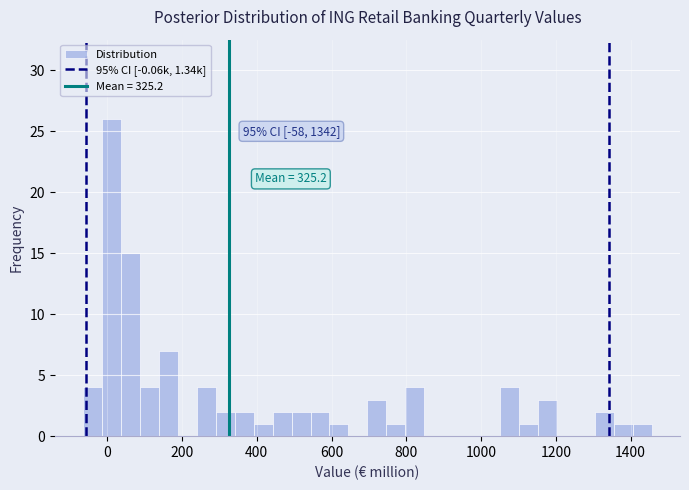

Around what value on the x-axis is the tallest bar? Give the approximate position of its centre, as read against the axis.

20